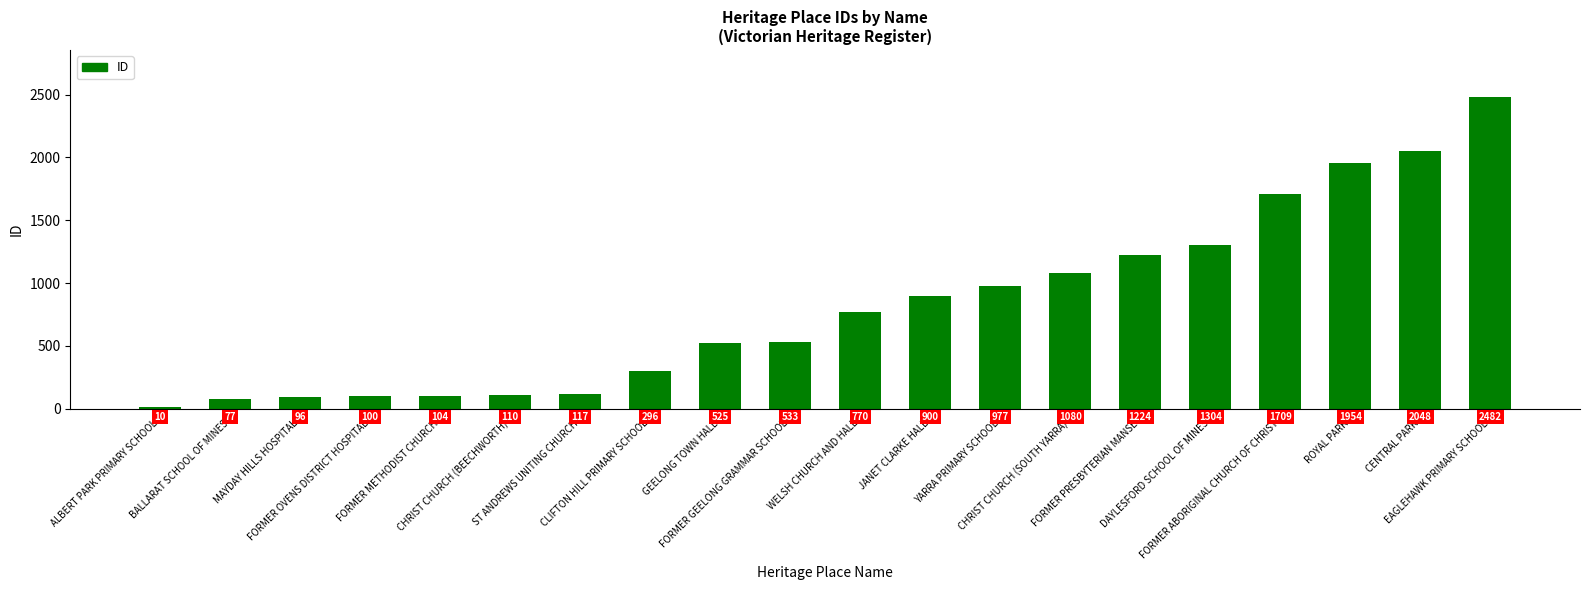

What is the minimum value shown in the chart?

10